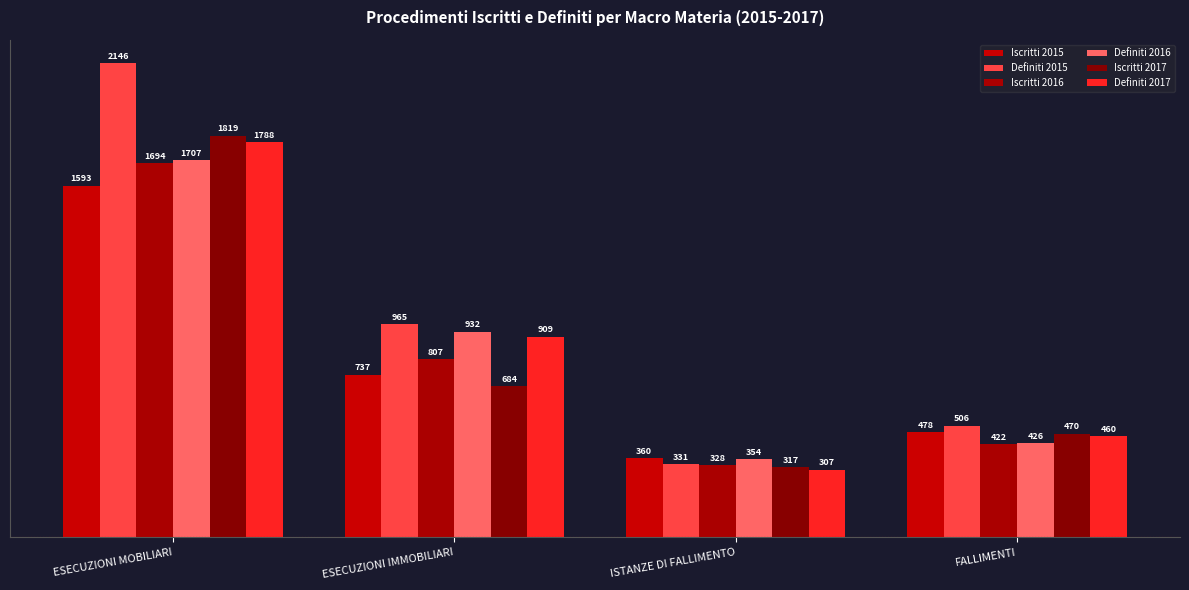

List the labels in order of Iscritti 2016 value, smallest first.

ISTANZE DI FALLIMENTO, FALLIMENTI, ESECUZIONI IMMOBILIARI, ESECUZIONI MOBILIARI